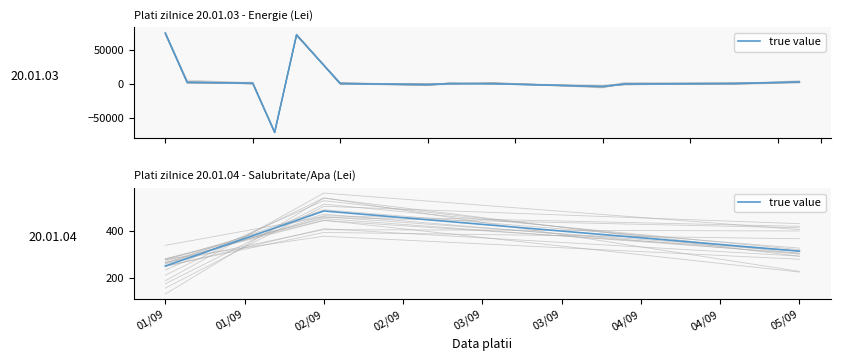

What is the difference between the values at 01/09 and 02/09?

237.0